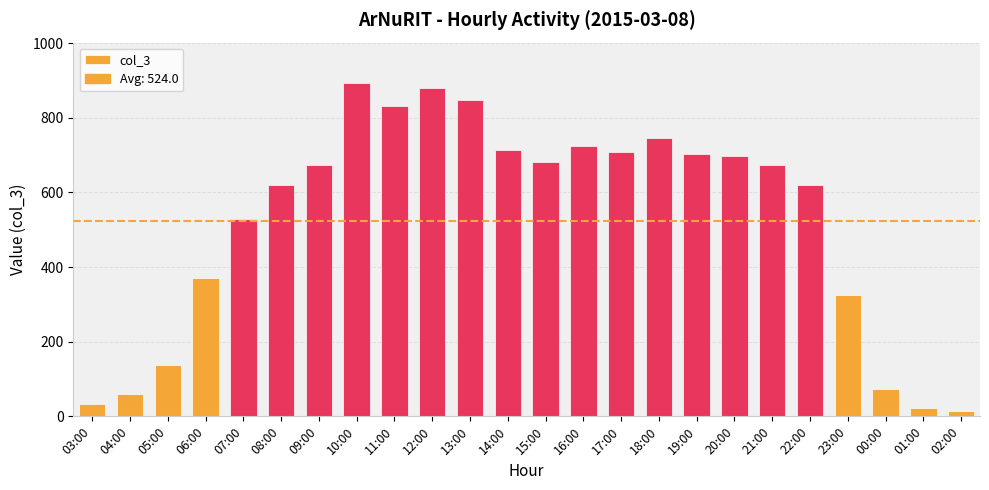

Reading right to left, list all the values displayed in this chart.

15	22	73	325	620	673	698	703	746	709	723	682	714	848	880	831	894	673	620	528	370	138	60	32